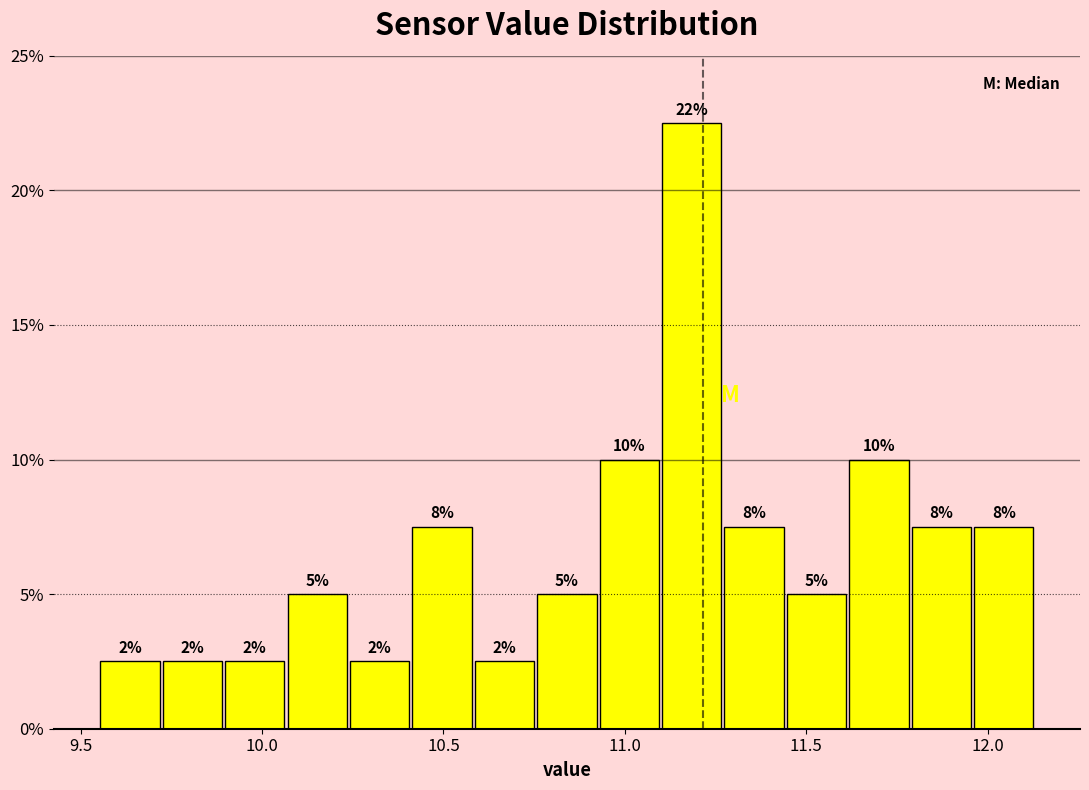

Read against the x-axis, roughly where is the centre of the tallest bar?

11.20